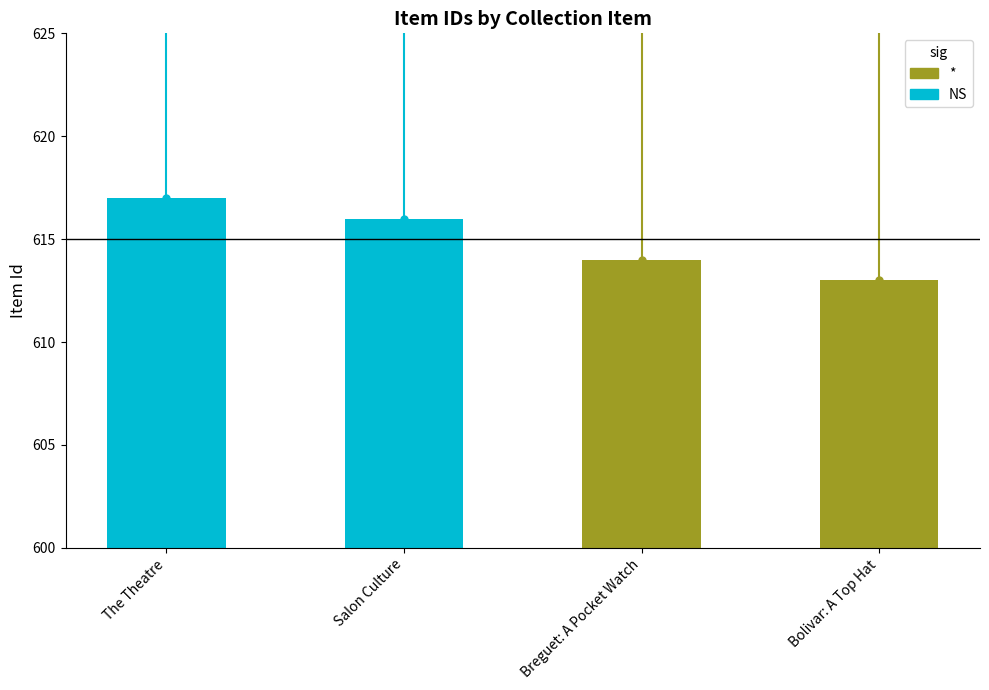

What is the ratio of the value at The Theatre to the value at Salon Culture?

1.0